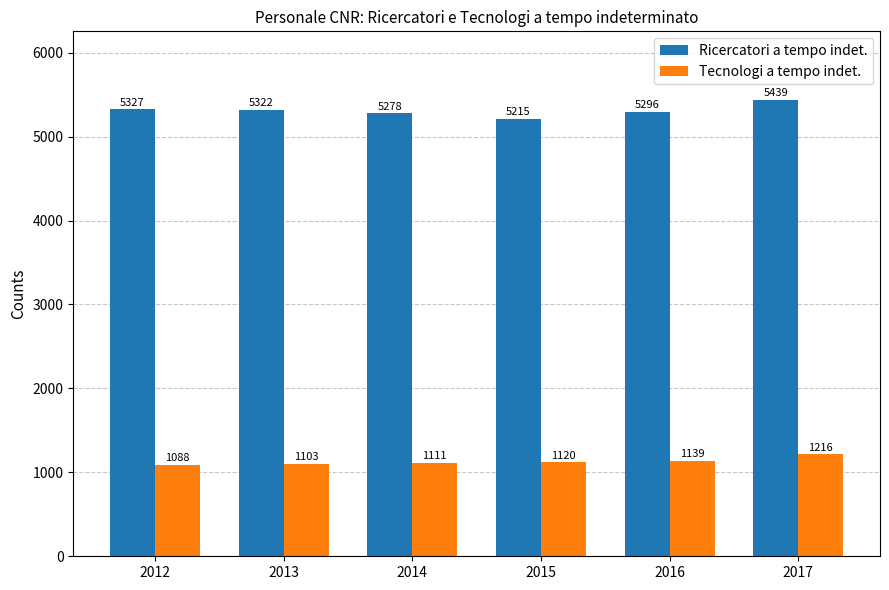

What is the minimum value for Ricercatori a tempo indet.?

5215